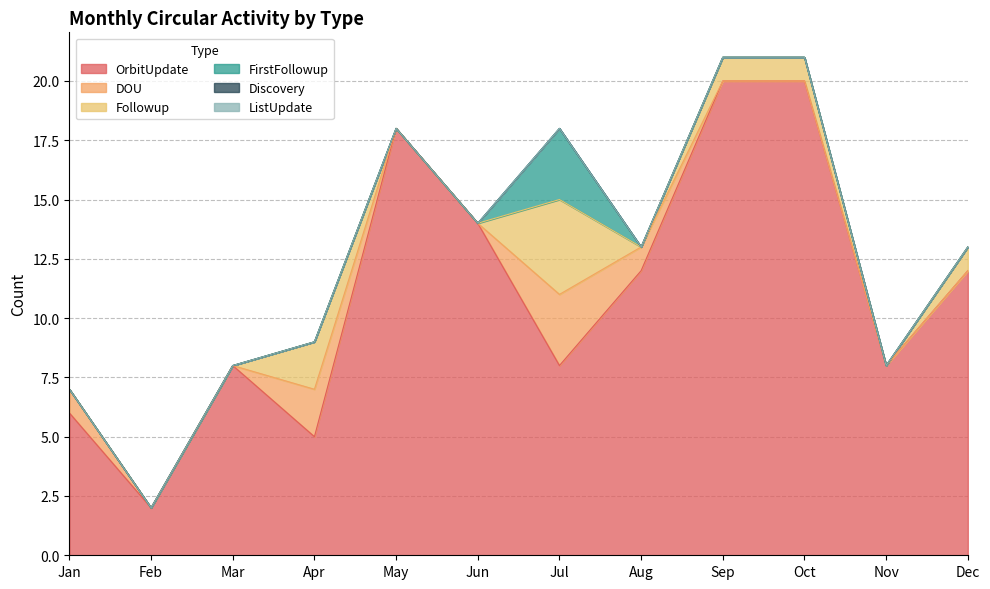

How many categories are shown in the chart?

12